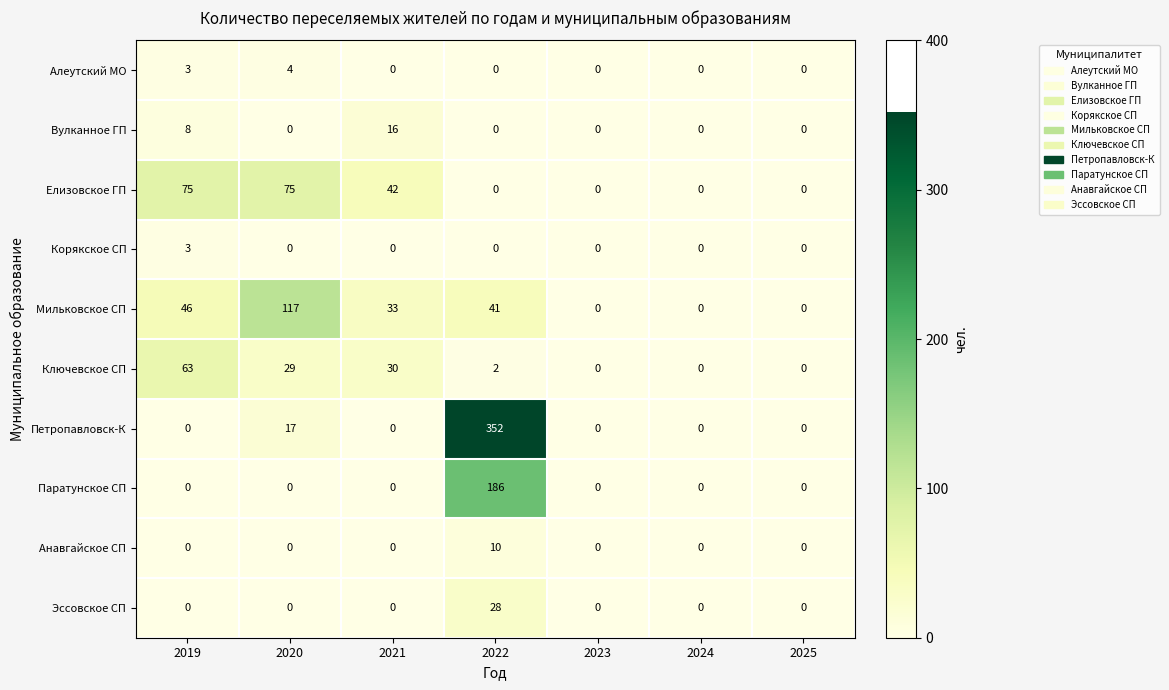

List the series in order of their peak value, lowest first.

Корякское СП, Алеутский МО, Анавгайское СП, Вулканное ГП, Эссовское СП, Ключевское СП, Елизовское ГП, Мильковское СП, Паратунское СП, Петропавловск-К